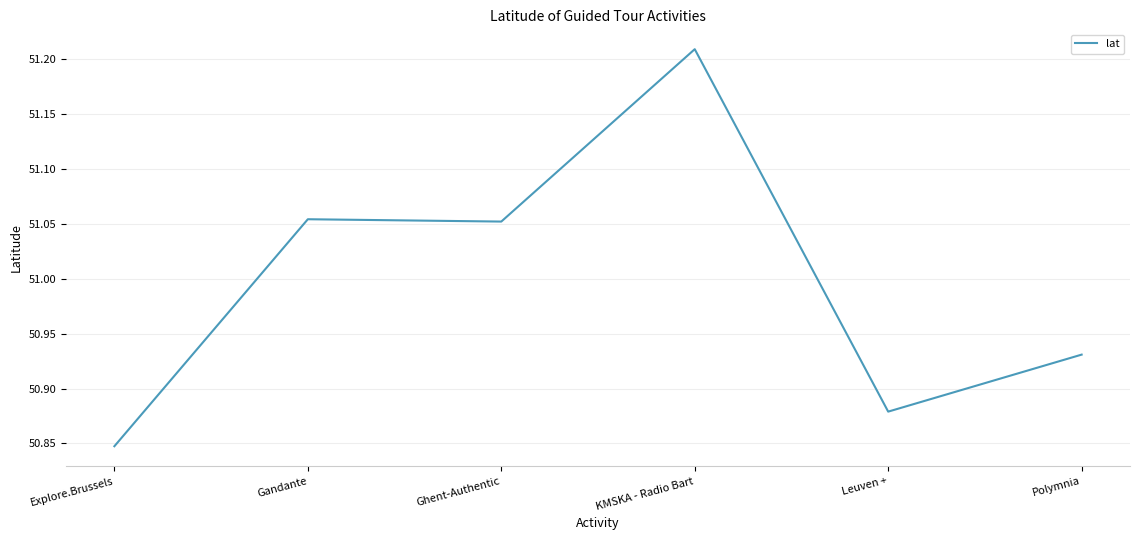

How many lines are shown in the chart?

1